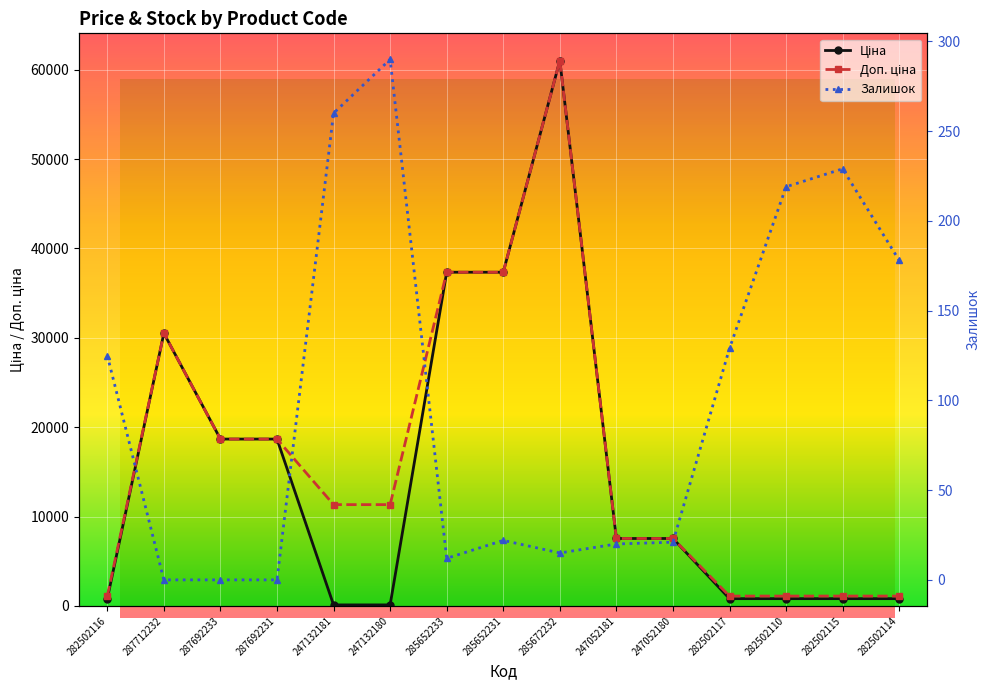

Rank the series at 282502110 from highest to lowest value.

Доп. ціна, Ціна, Залишок